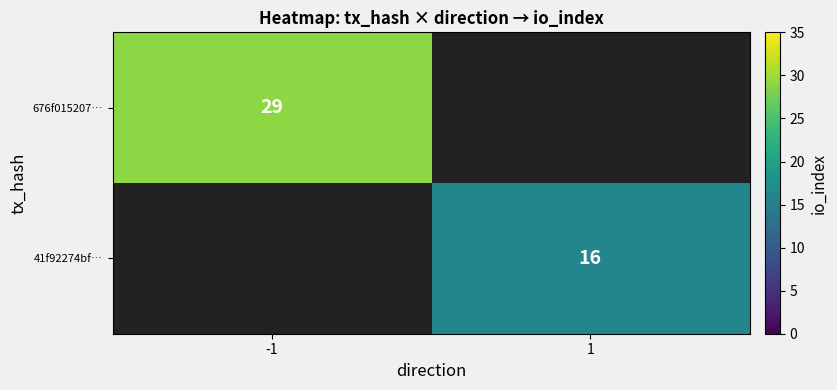

How many distinct data groups are displayed?

2